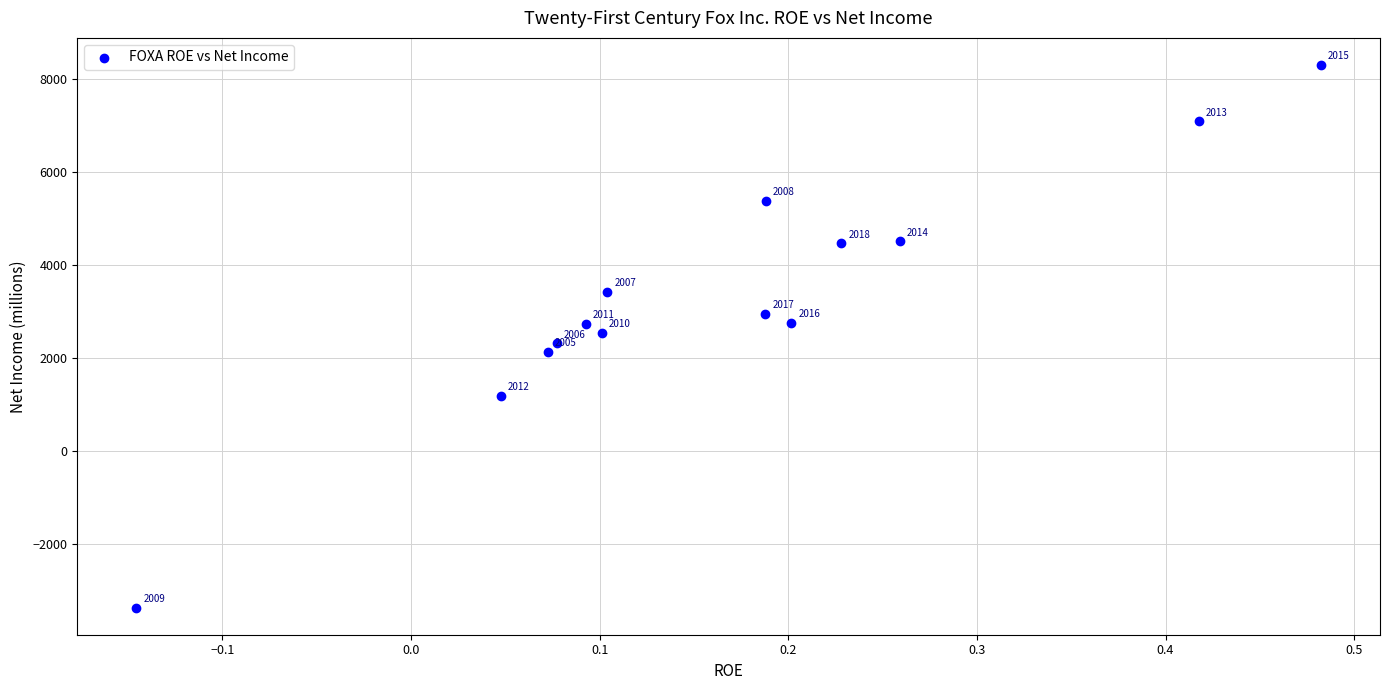

What Y value in the scatter plot is closest to 2464?

2539